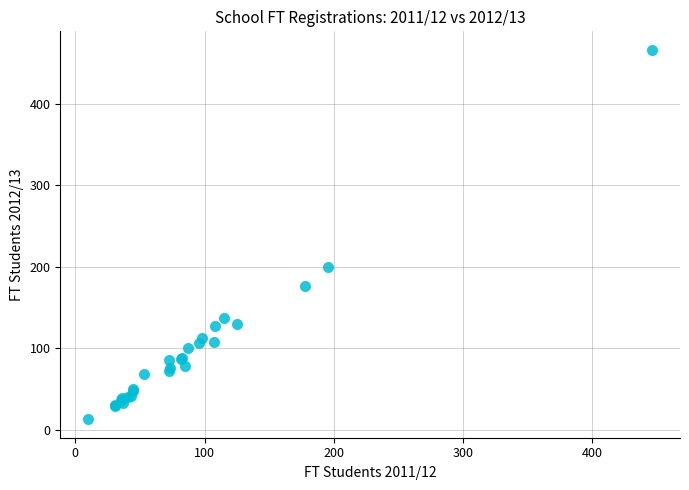

What Y value in the scatter plot is closest to 239?

199.9